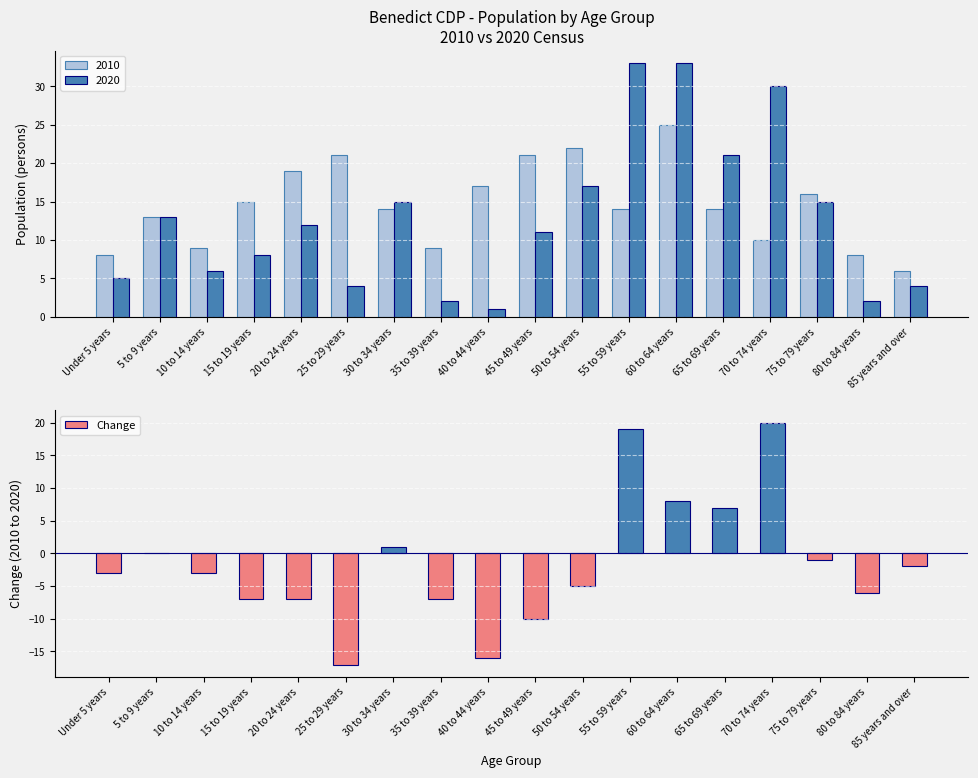

What is the difference between the values at 80 to 84 years and 85 years and over?

4